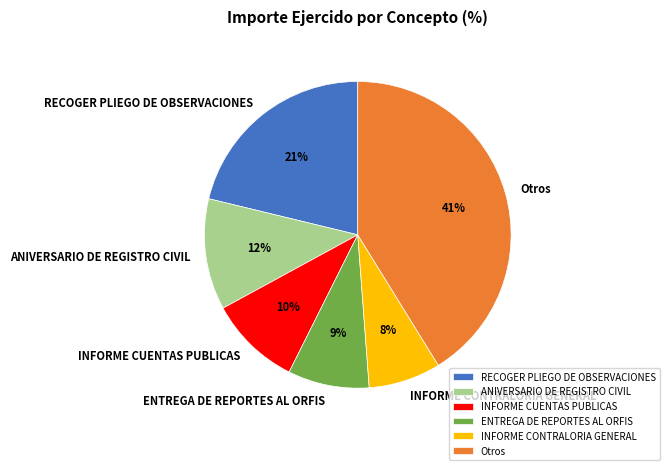

Do INFORME CONTRALORIA GENERAL and RECOGER PLIEGO DE OBSERVACIONES together represent more than half of the pie?

No